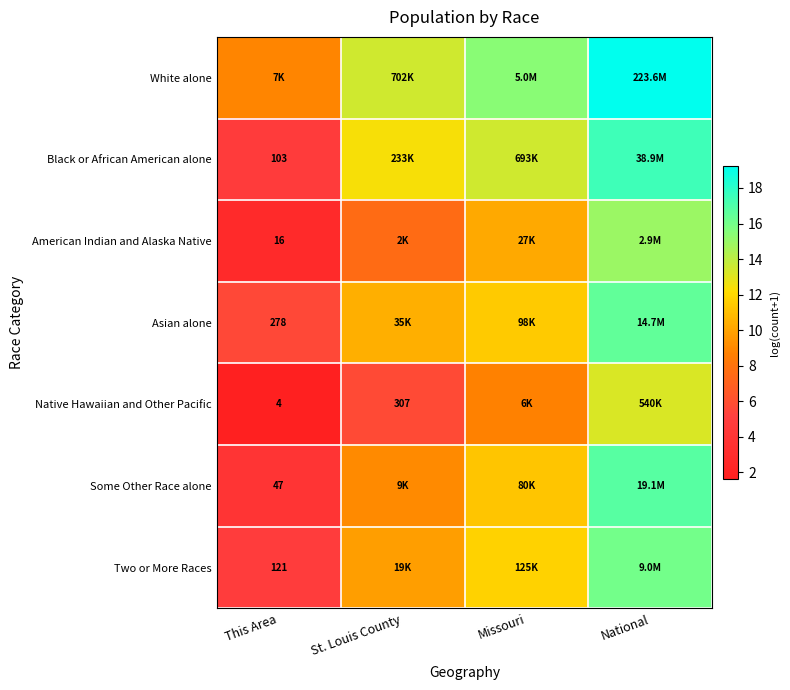

Which series has the largest total across all categories?

White alone